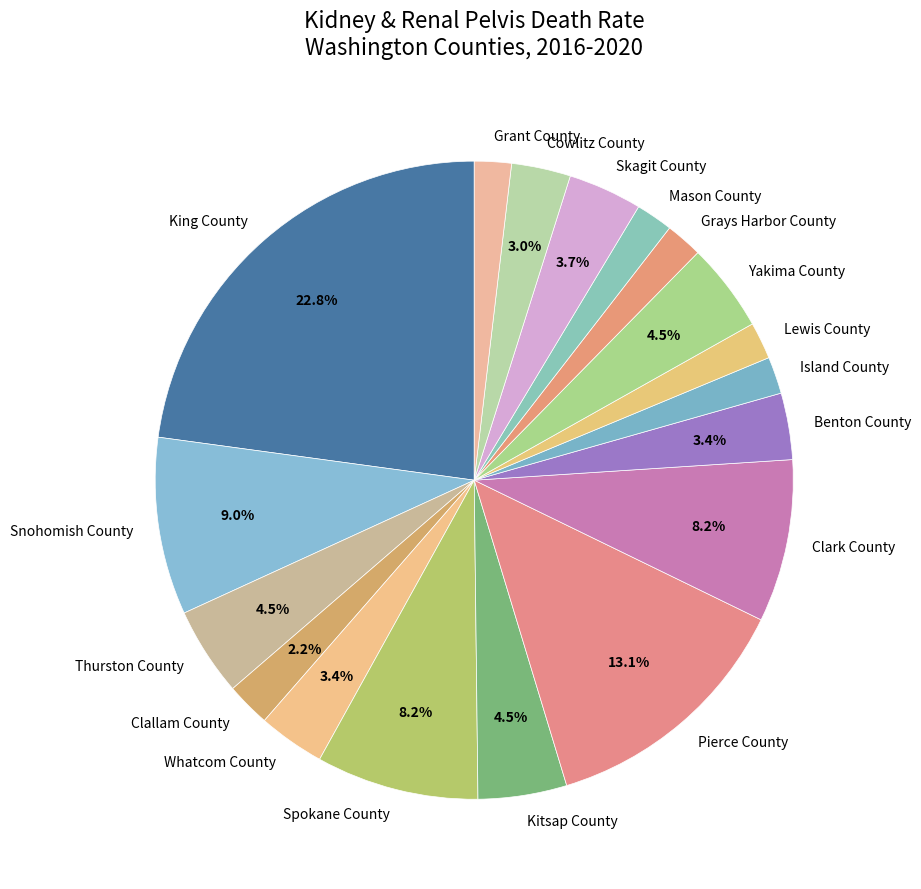

To the nearest percent, what is the average slice percentage?

6%